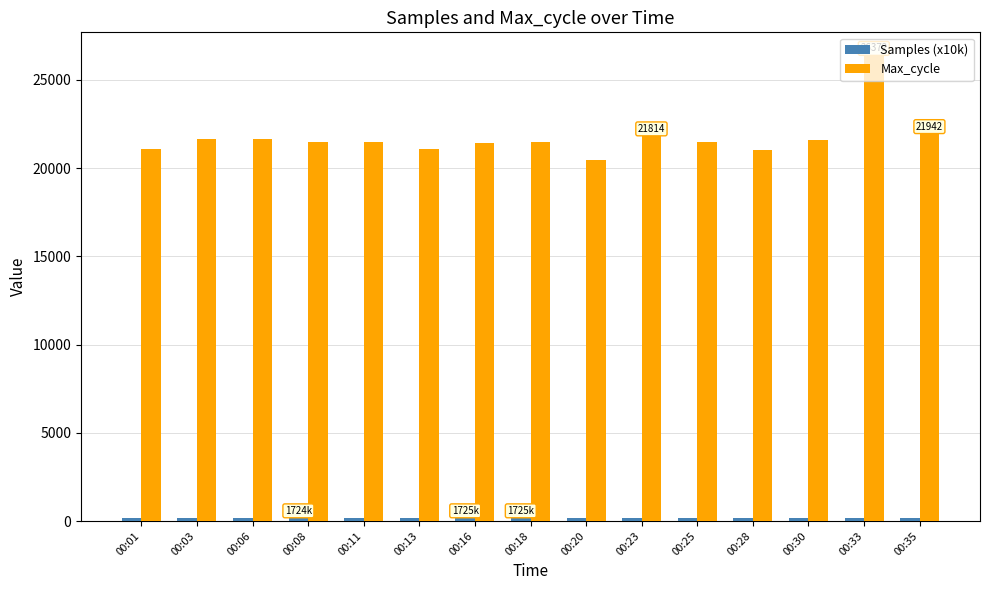

At how many categories does at least one series exceed 6483?

15